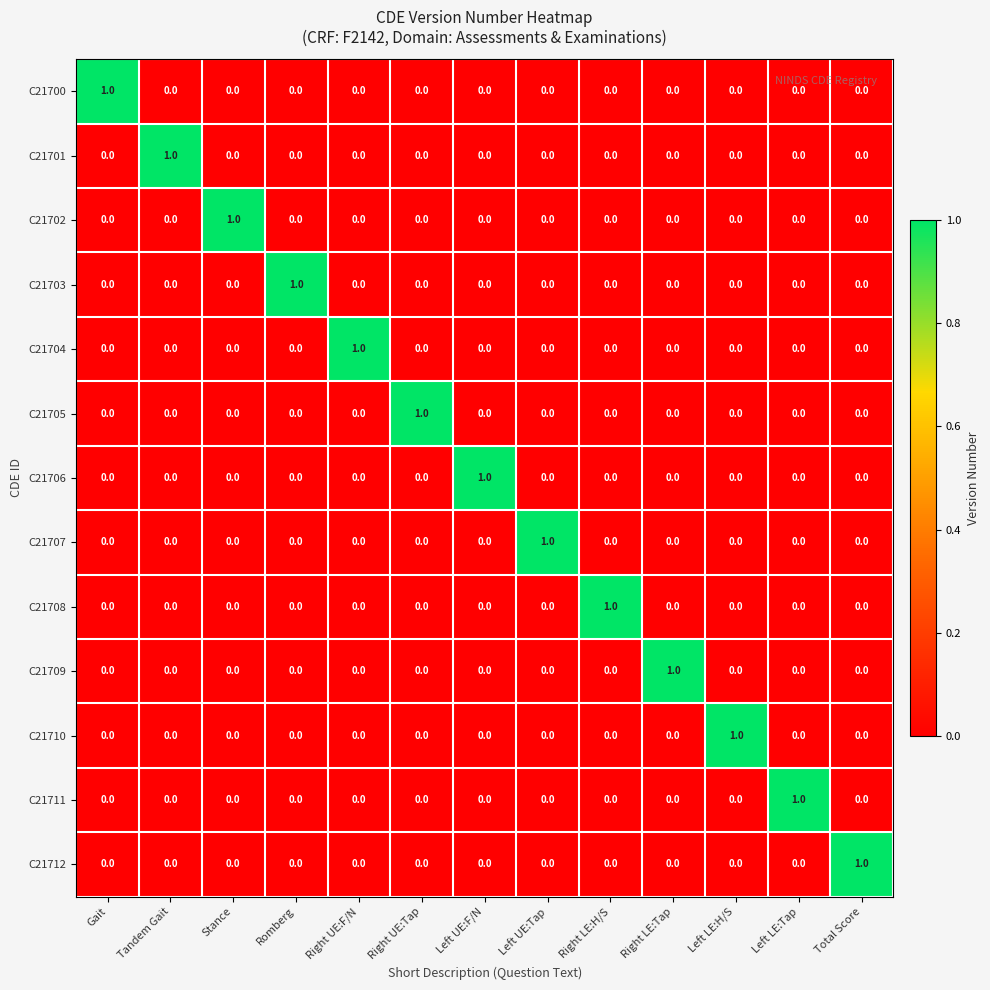

At how many categories does at least one series exceed 0?

13